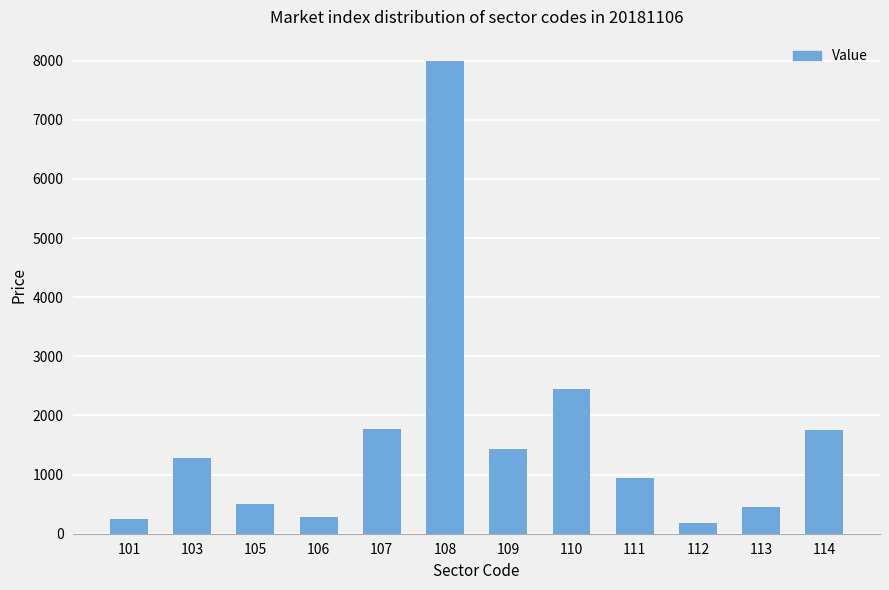

What is the value of the 9th bar from the left?

935